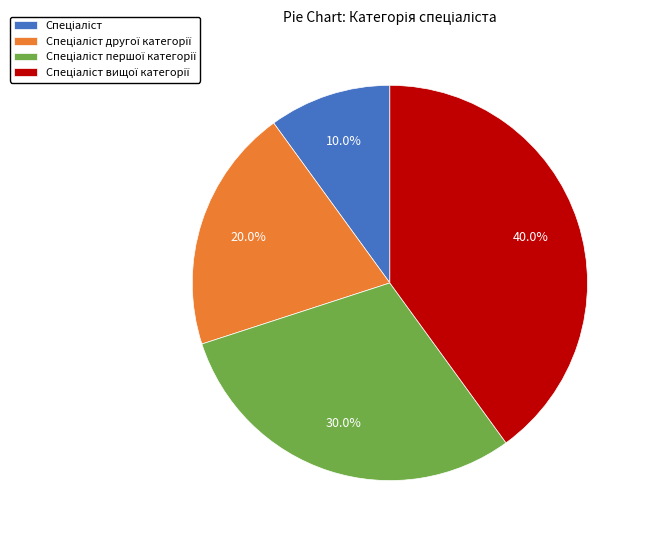

Is there any slice that represents more than half of the pie?

No